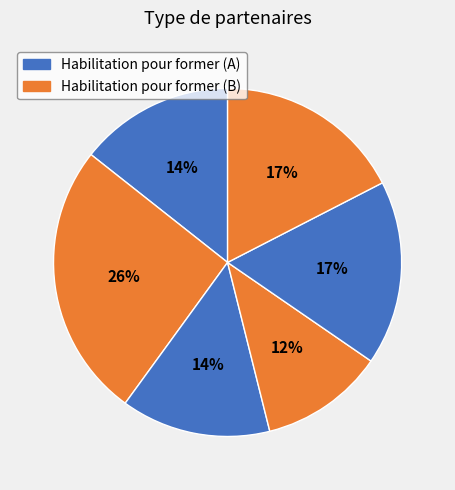

To the nearest percent, what is the average slice percentage?

17%